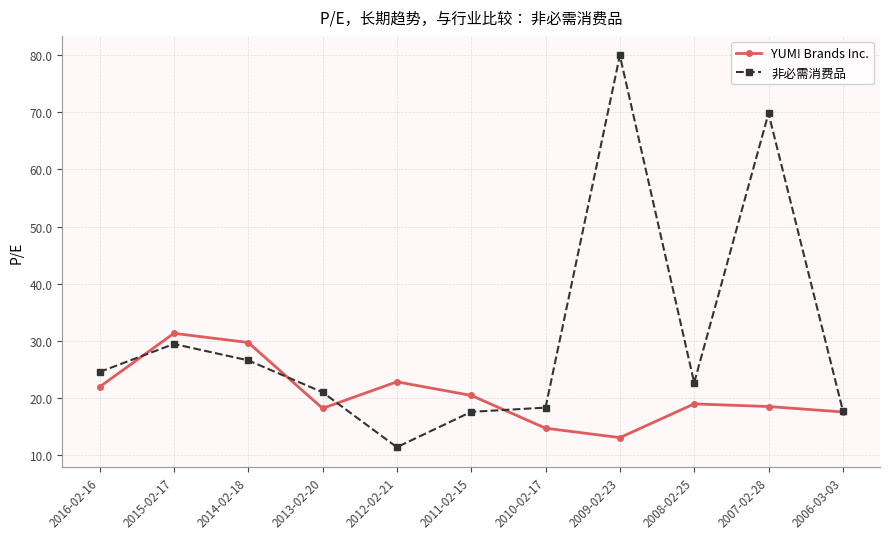

How many lines are shown in the chart?

2